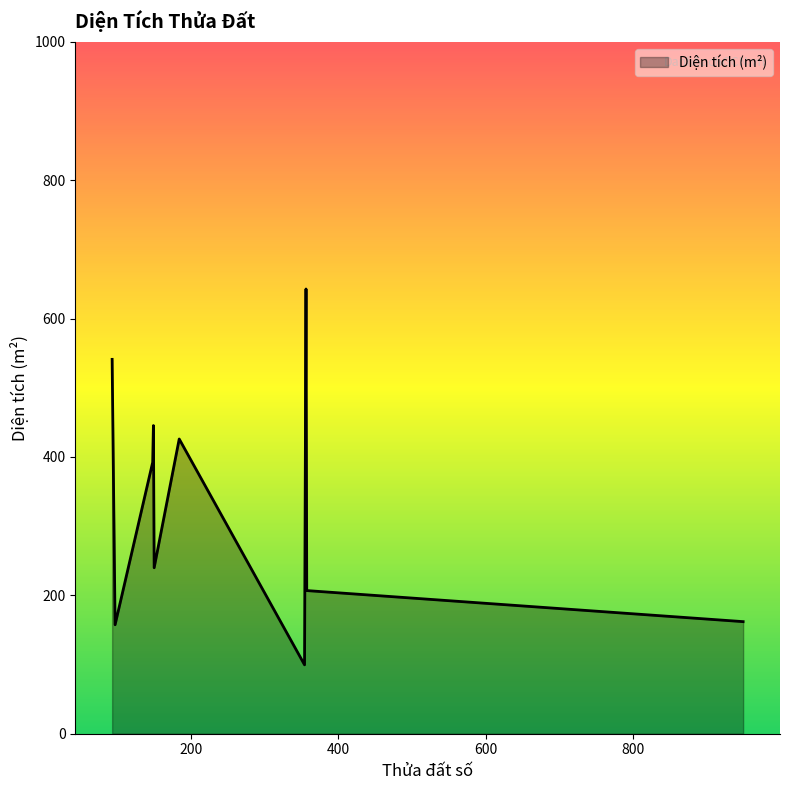

How many distinct data groups are displayed?

1